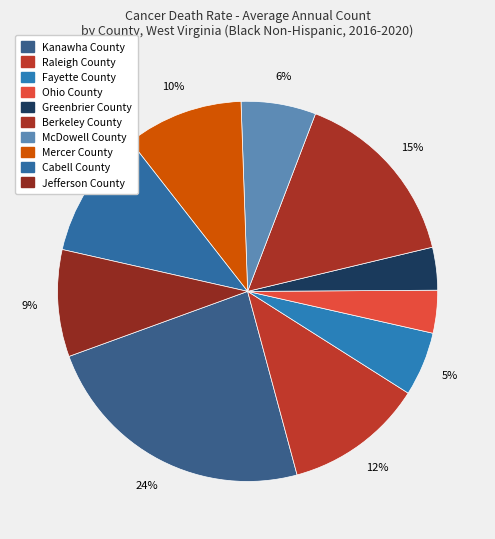

To the nearest percent, what percentage of the pie is Berkeley County?

15%